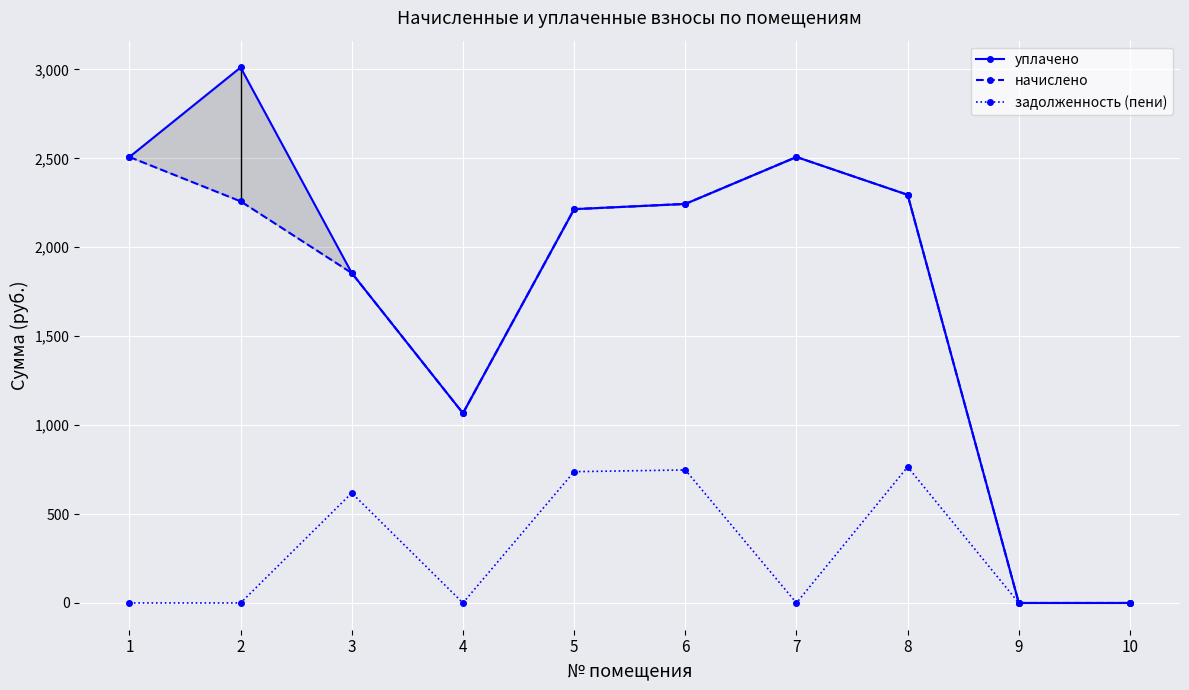

Which label corresponds to the smallest value in the chart?

9